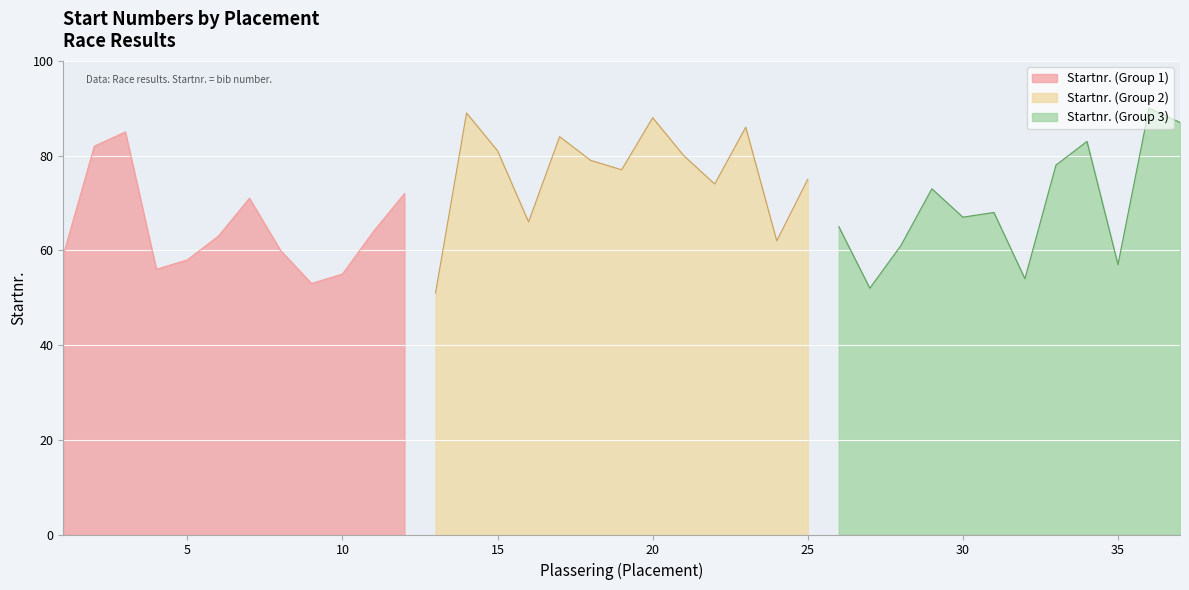

What is the difference between the values at 13 and 25?

24